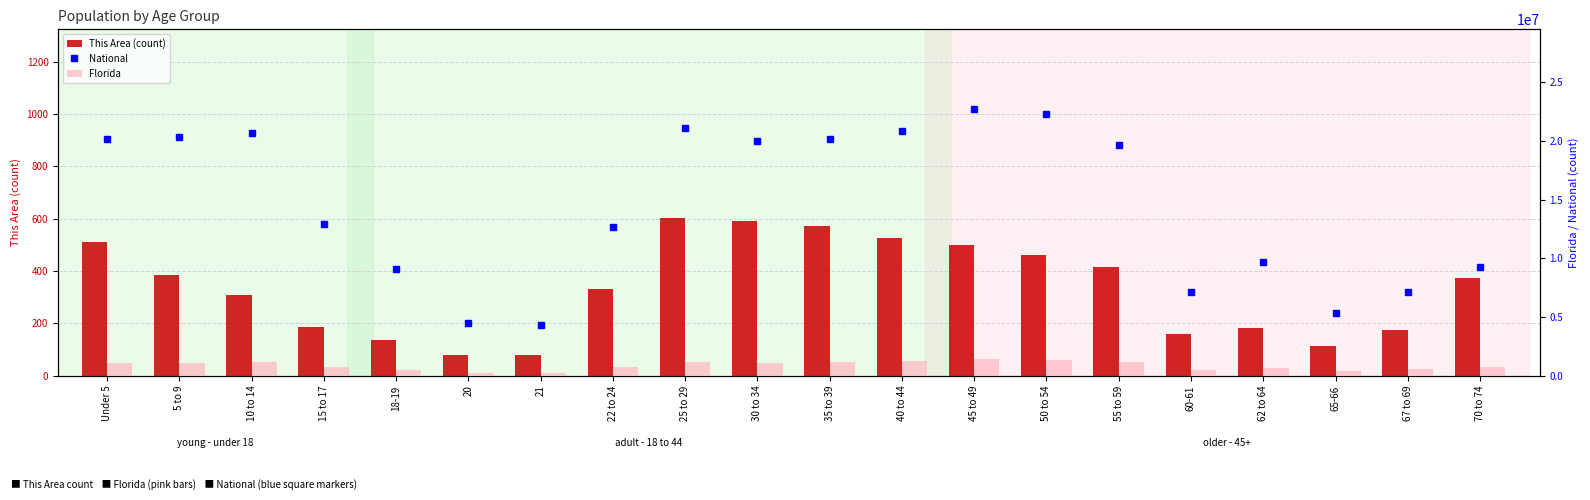

What is the spread (max minus min) of values at Under 5?

20200851